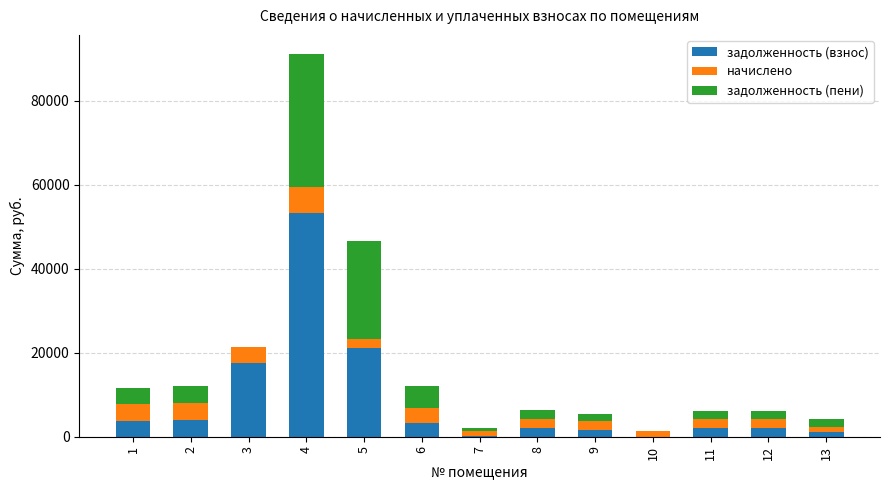

What is the sum of all задолженность (взнос) values?

112106.6